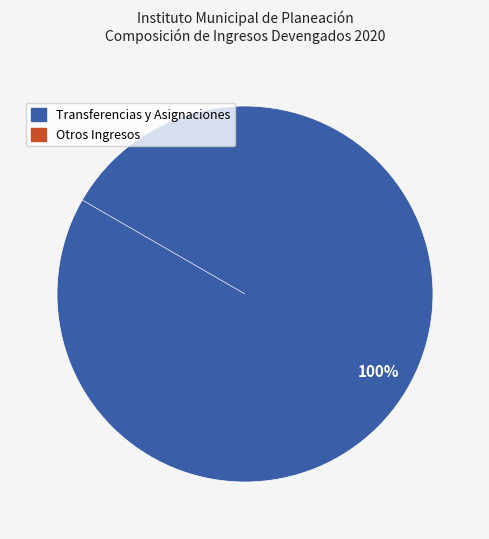

Count the number of slices in the pie.

2